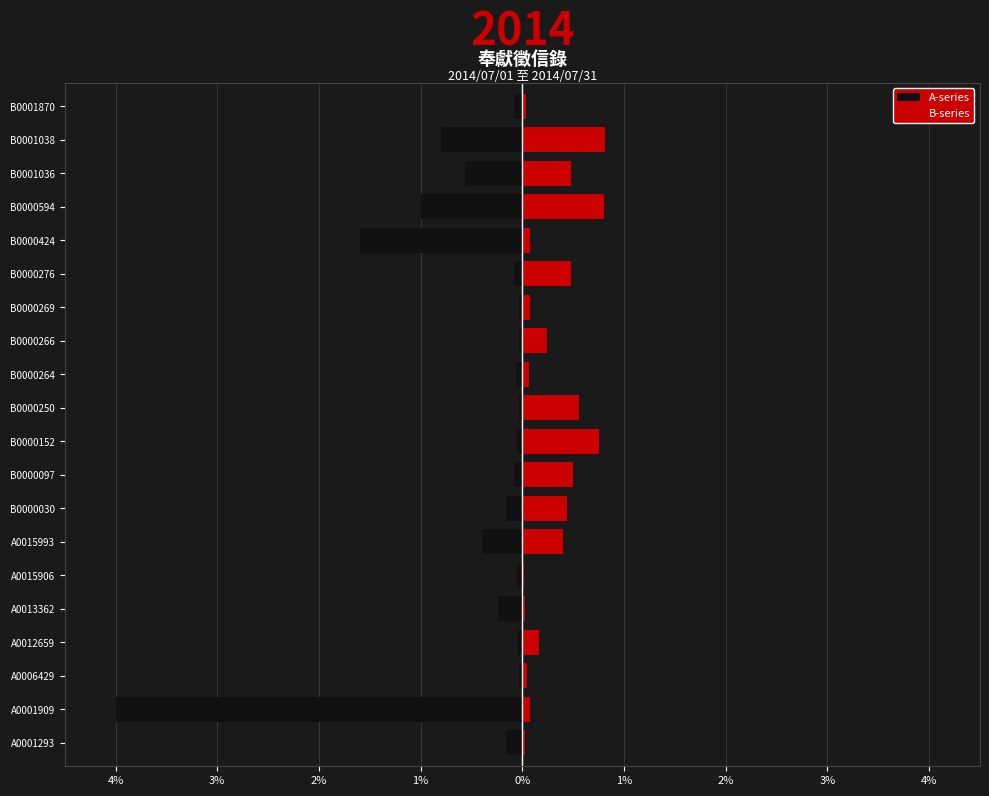

Which series has the largest total across all categories?

B-series